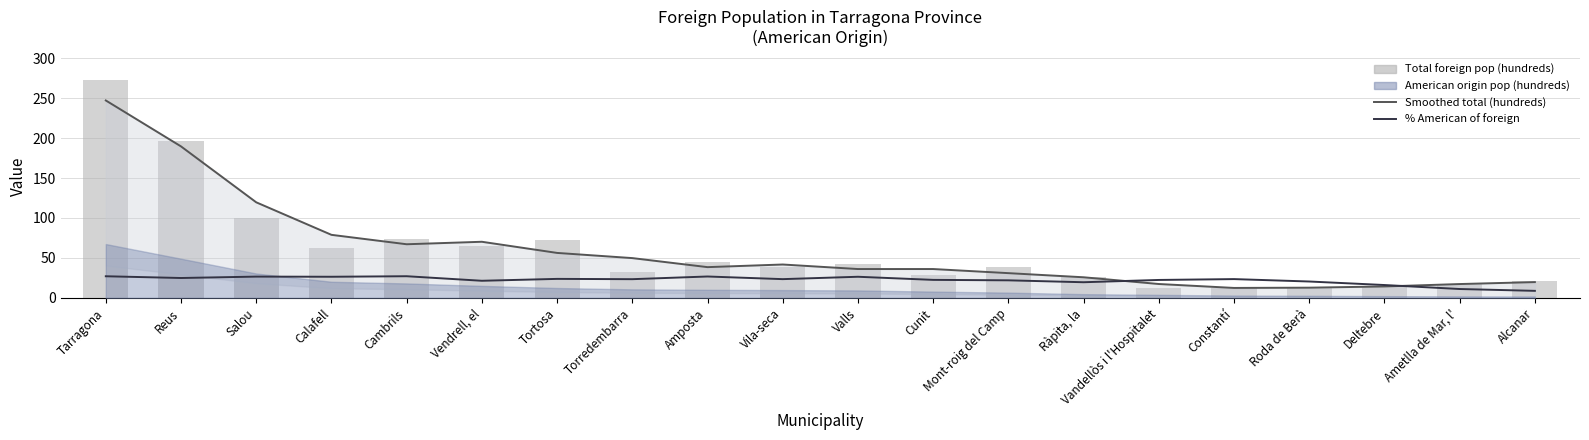

Between Tortosa and Torredembarra, which series saw the biggest shift?

Total foreign pop (hundreds)